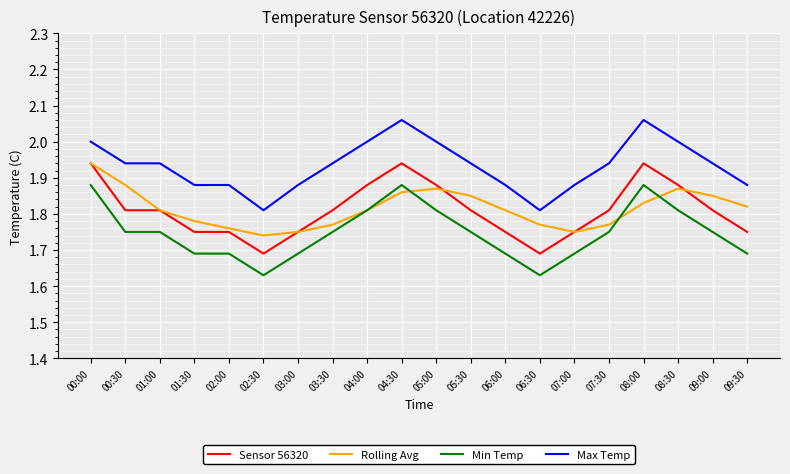

Is the value of Min Temp at 00:30 greater than the value of Rolling Avg at 08:00?

No